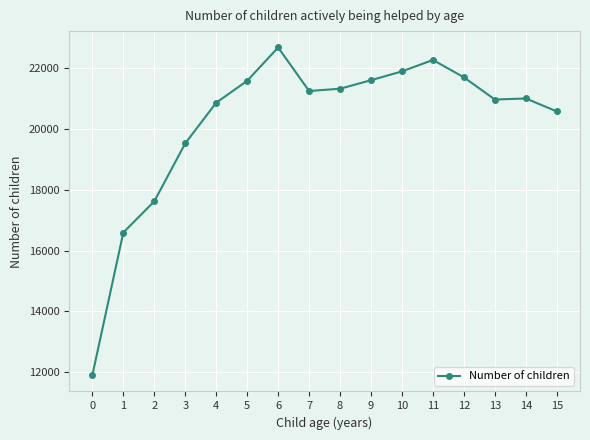

Is it true that the value at 1 is 6910?

False